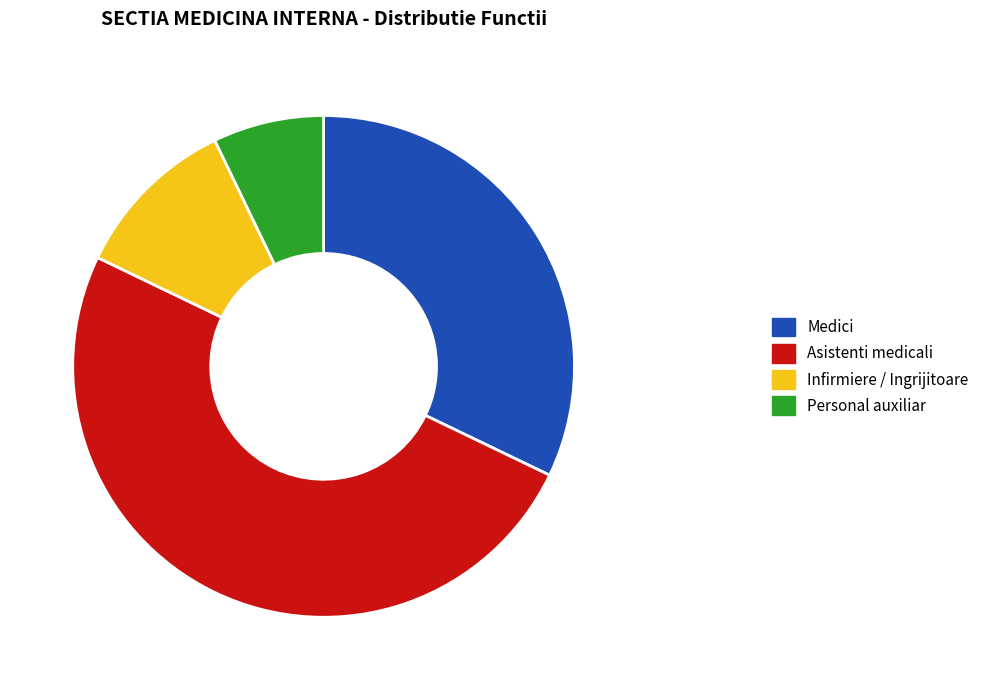

Does Medici represent more than half of the total?

No